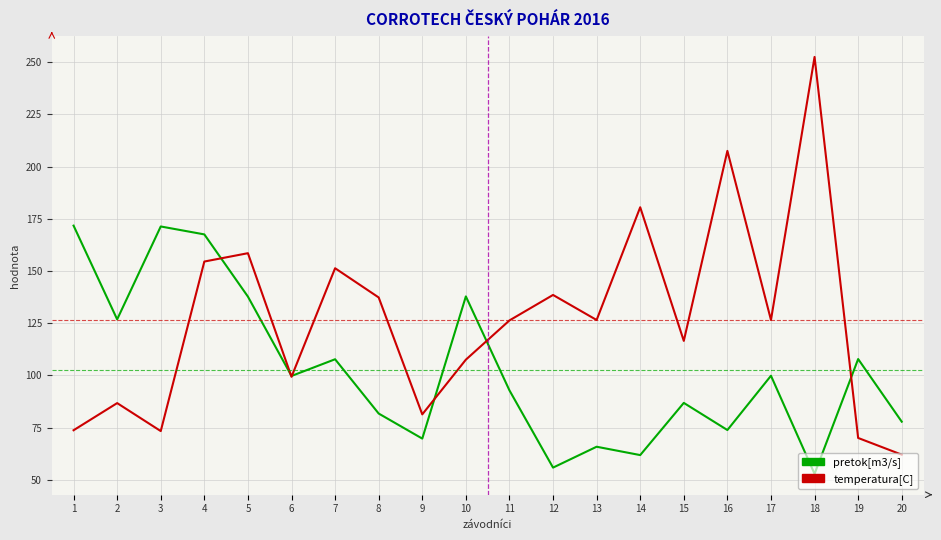

What is the total value across all series at 1?

245.4